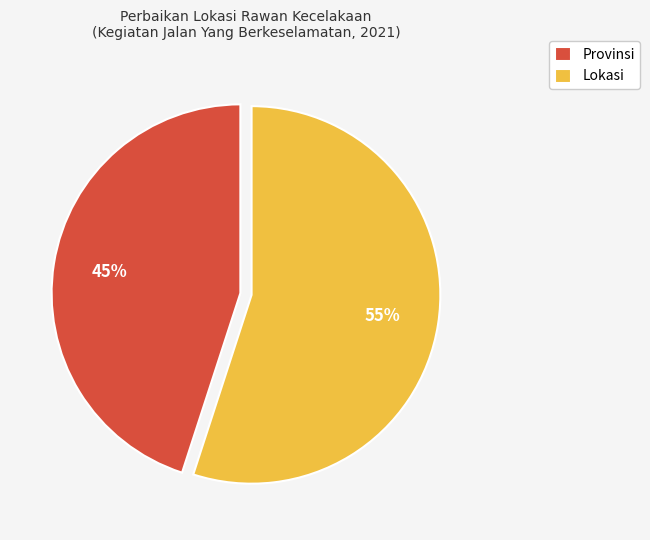

Between Provinsi and Lokasi, which is larger?

Lokasi